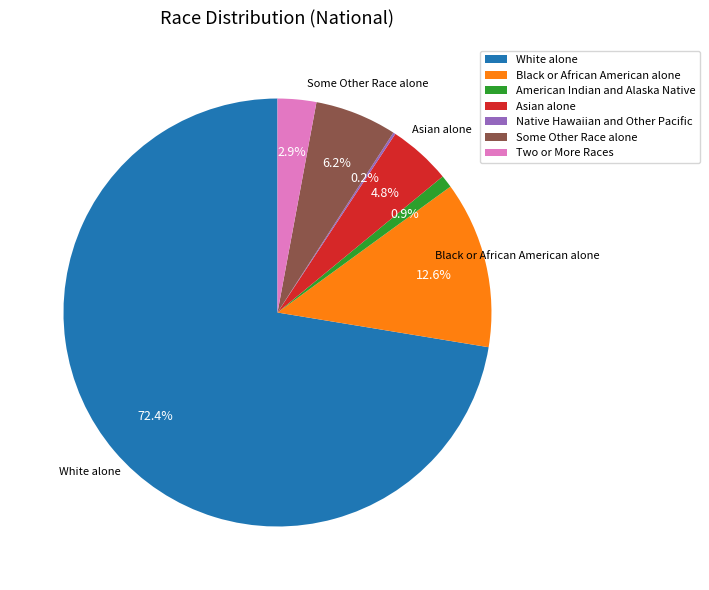

Combined, do Two or More Races and White alone account for over 50%?

Yes